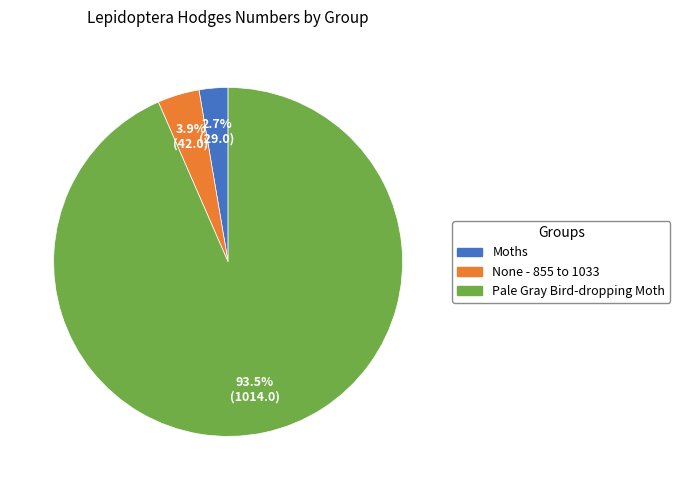

How many segments does this pie chart have?

3